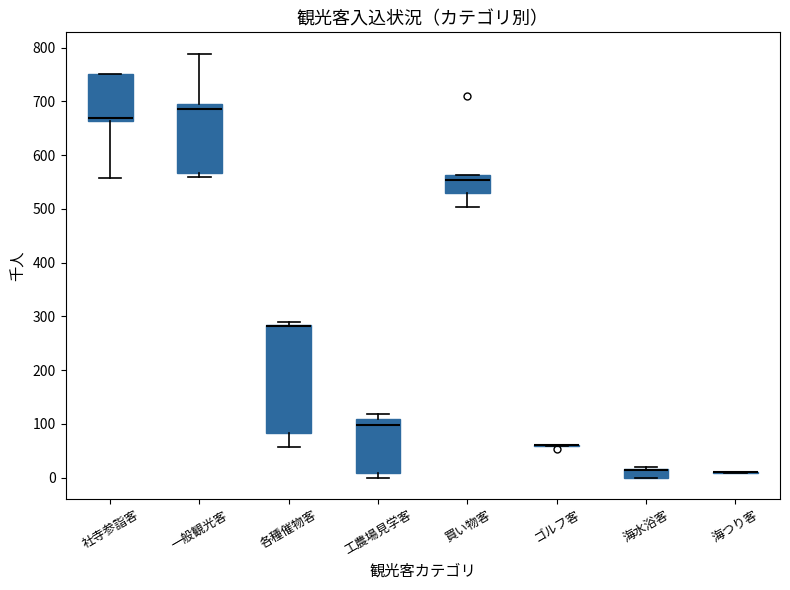

Reading left to right, transcribe this box plot: for each box, give where its median line is, the range the box spans, and where its two whiskers end, as read against the y-axis. The values are not printed on the chart, so give them approximately, as read against the axis.

社寺参詣客: median 670, box 660 to 750, whiskers 560 to 750
一般観光客: median 690, box 570 to 700, whiskers 560 to 790
各種催物客: median 280 (drawn on the box's upper edge), box 80 to 280, whiskers 60 to 290
工農場見学客: median 100, box 10 to 110, whiskers 0 to 120
買い物客: median 550, box 530 to 560, whiskers 500 to 560
ゴルフ客: box collapsed to a line at 60, whiskers 60 to 60
海水浴客: median 20 (drawn on the box's upper edge), box 0 to 20, whiskers 0 to 20
海つり客: box collapsed to a line at 10, whiskers 10 to 10